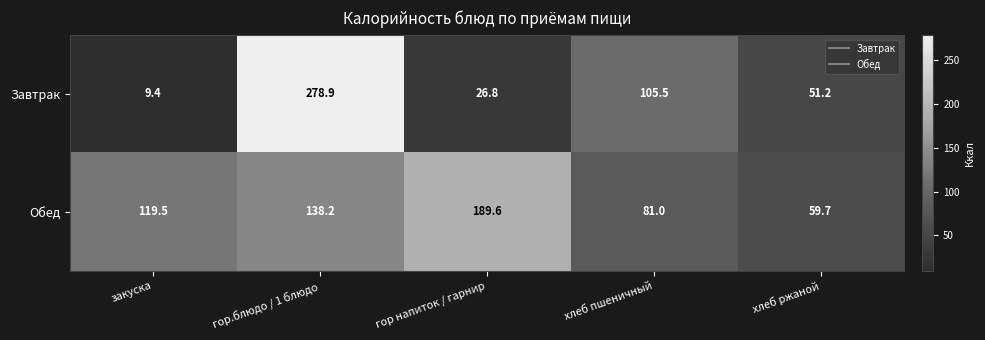

At which category is the sum across all series the highest?

гор.блюдо / 1 блюдо